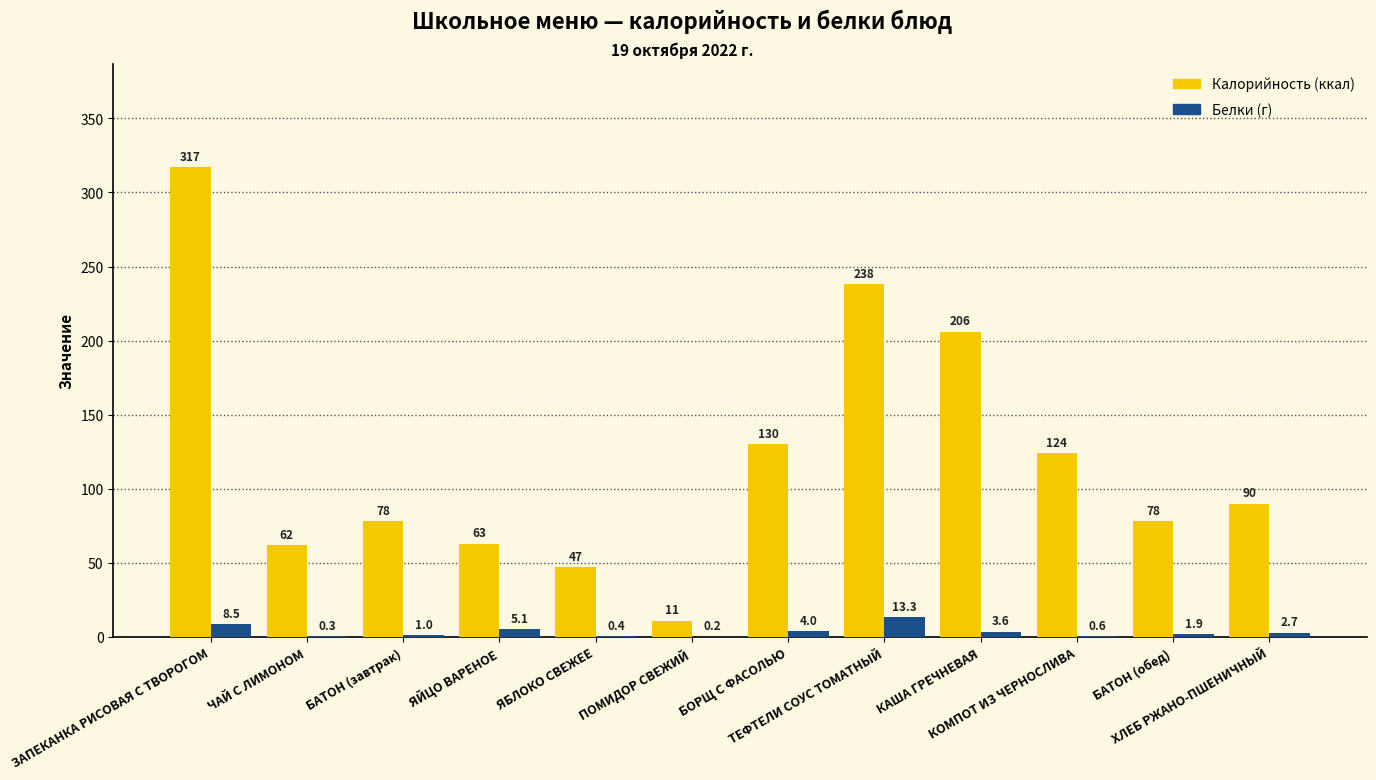

What is the maximum value shown in the chart?

317.0